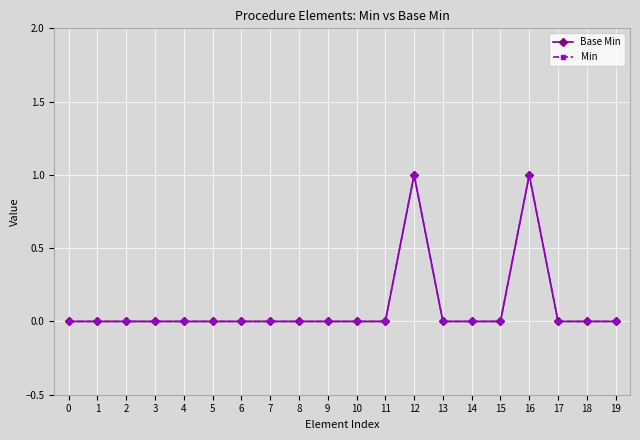

Does the chart have visible grid lines?

Yes